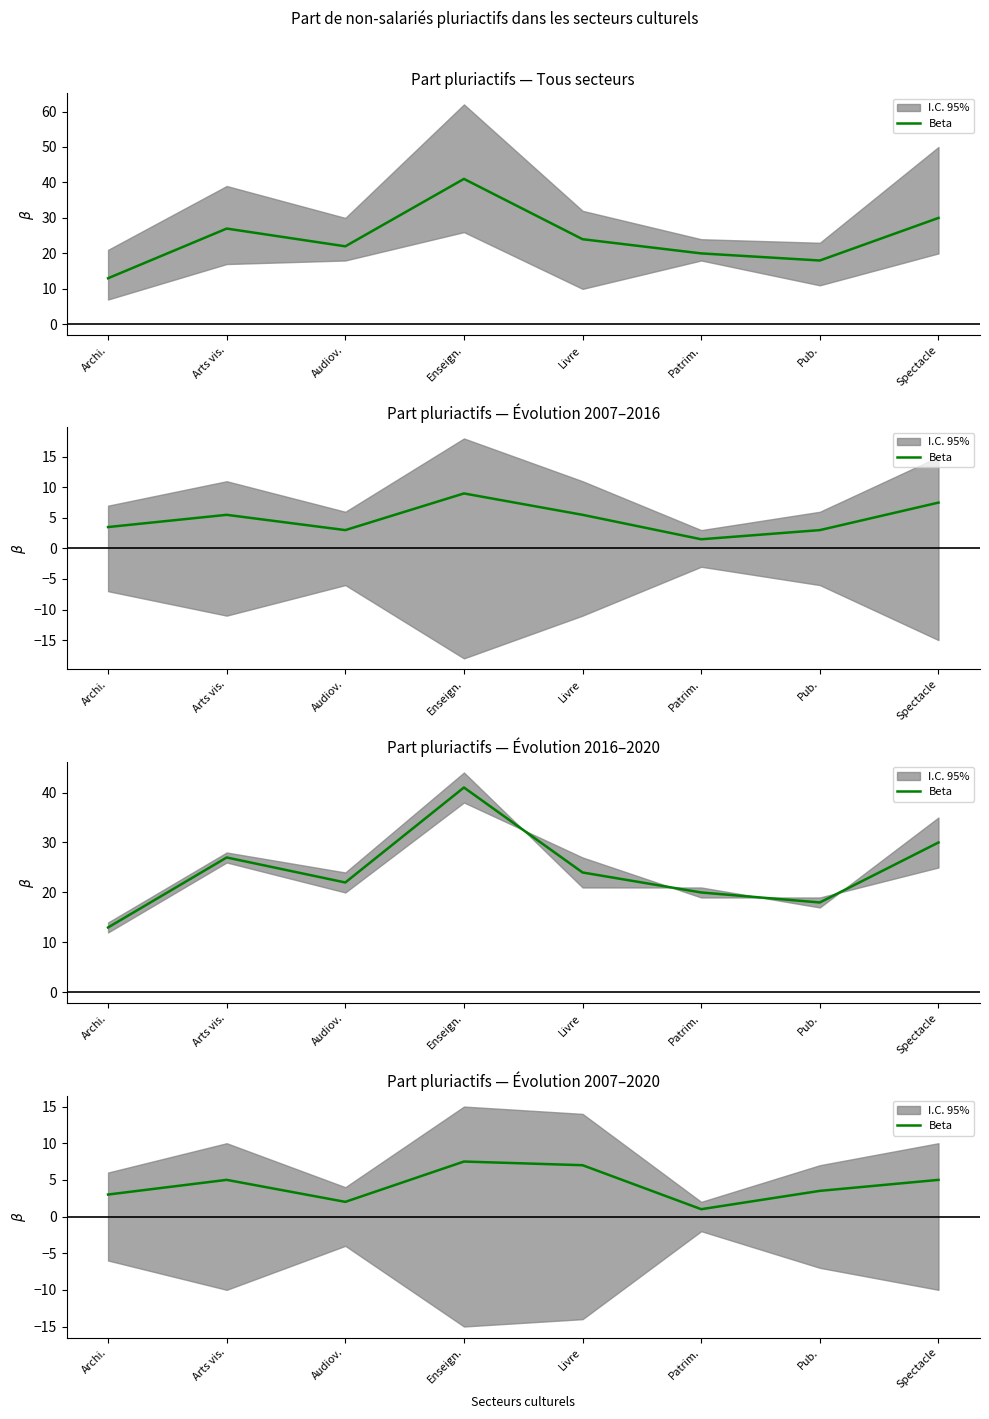

List the labels in order of value, smallest first.

Patrim., Audiov., Archi., Pub., Arts vis., Spectacle, Livre, Enseign.